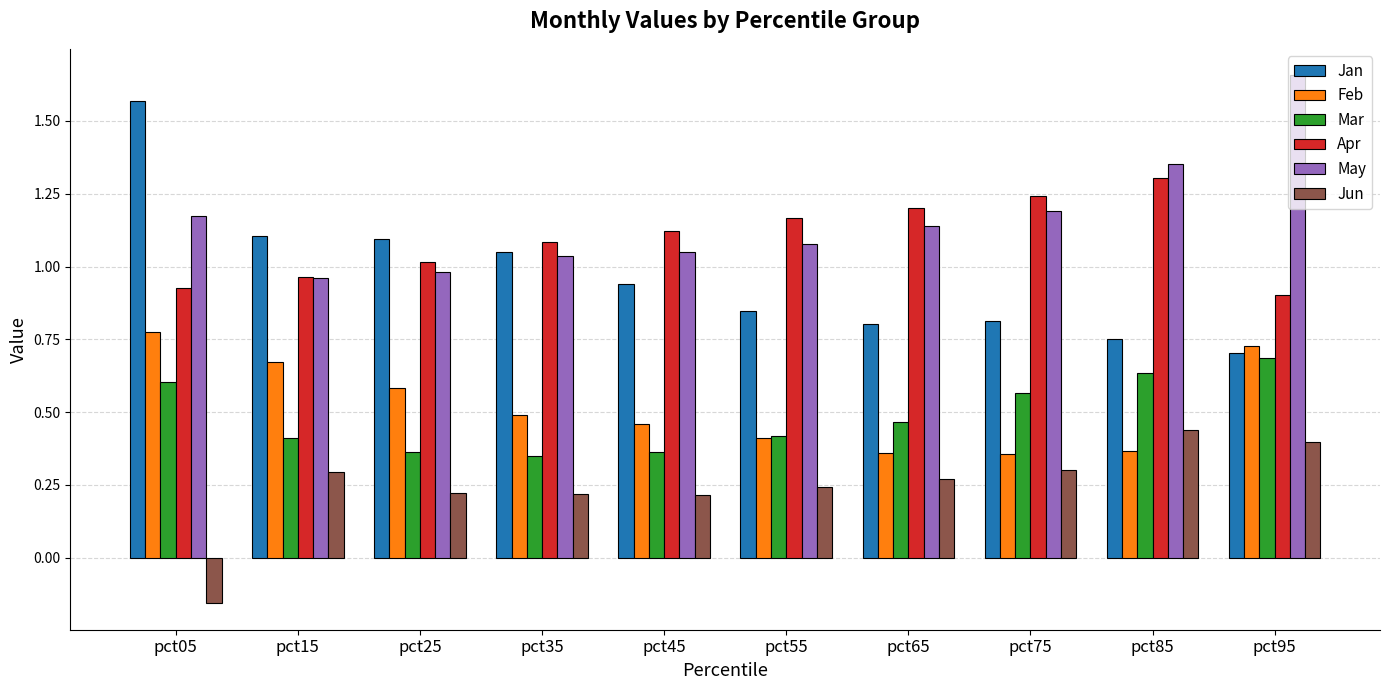

What is the total value across all series at pct85?

4.8